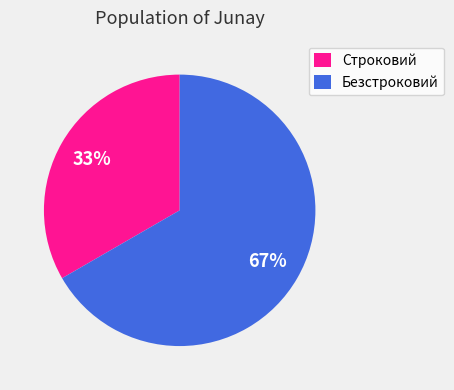

To the nearest percent, what is the average slice percentage?

50%